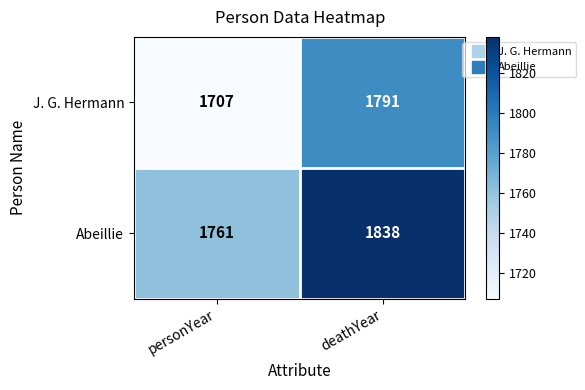

Is it true that J. G. Hermann equals 1791 at deathYear?

True